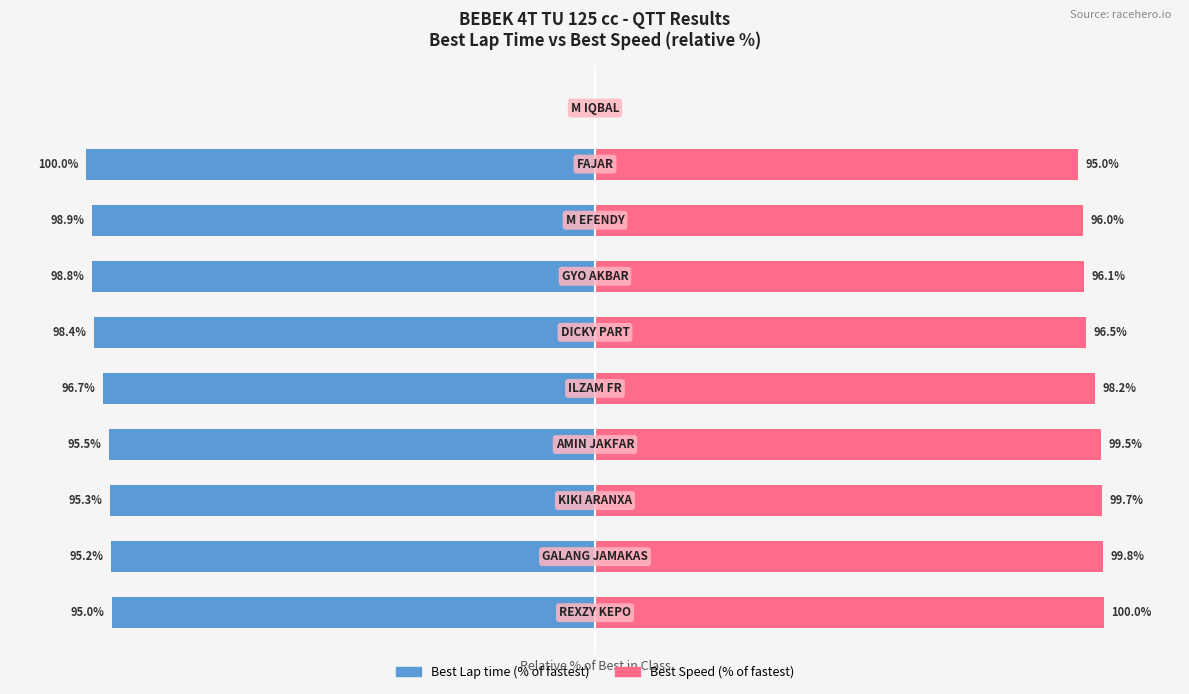

Rank the series at 3 from lowest to highest value.

Best Lap time (% of fastest), Best Speed (% of fastest)